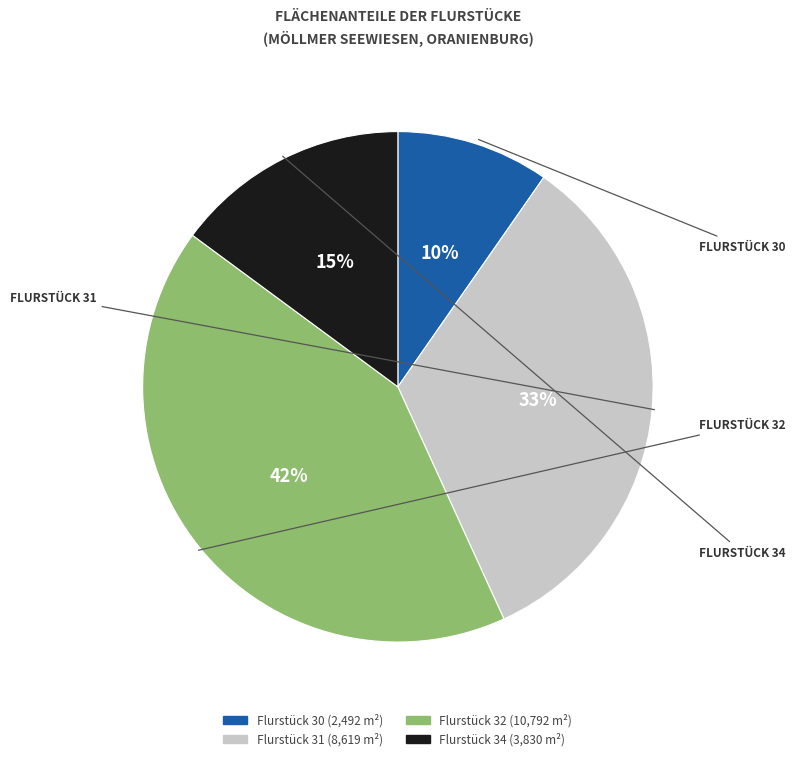

To the nearest percent, what is the average slice percentage?

25%